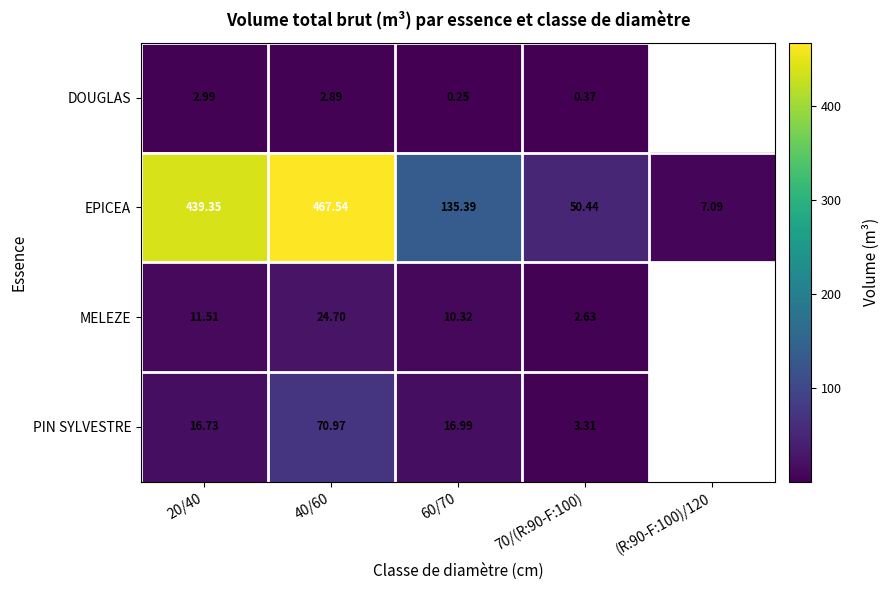

At 60/70, list the series in order from smallest to largest.

DOUGLAS, MELEZE, PIN SYLVESTRE, EPICEA